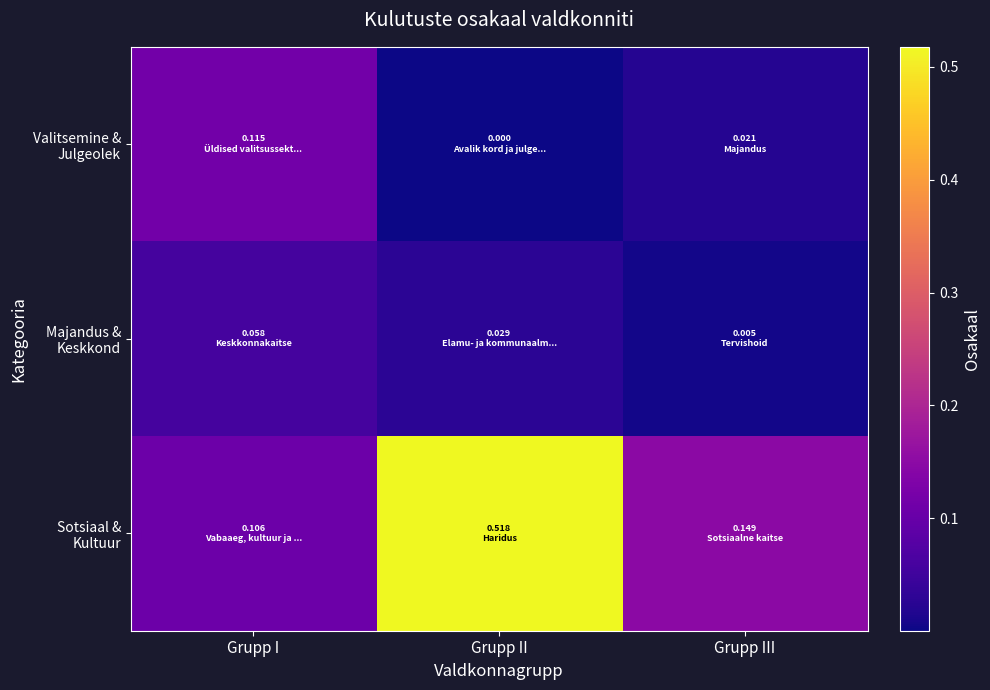

Between Grupp II and Grupp III, which series saw the biggest shift?

Sotsiaal & Kultuur